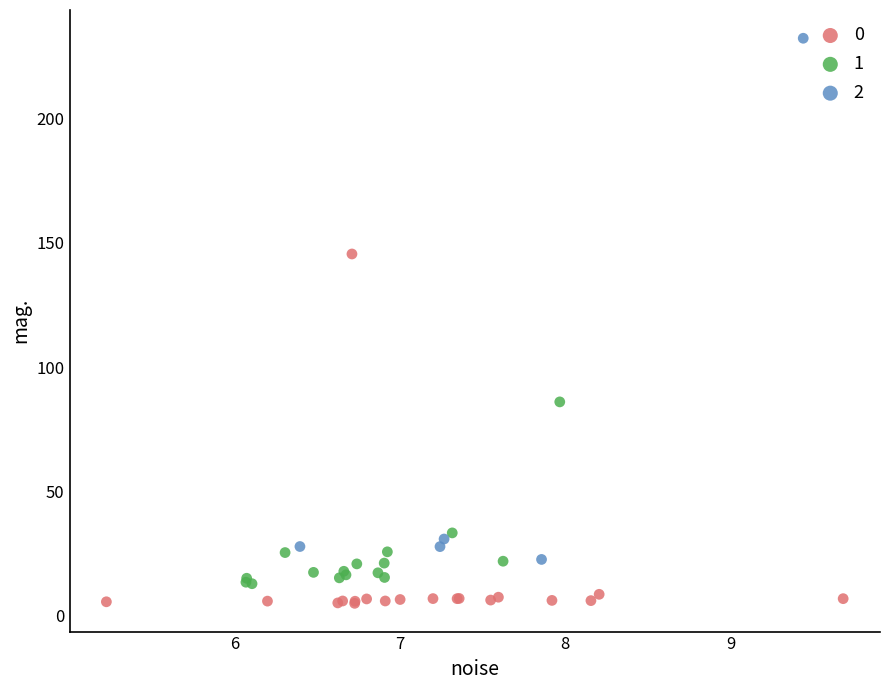

Which series reaches the maximum Y coordinate?

2